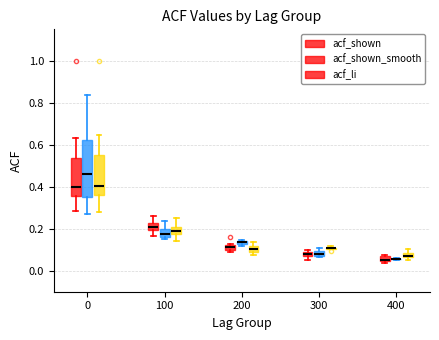

Comparing the boxes themselves (not the whiskers), which one is the tallest?

0 (acf_shown_smooth)